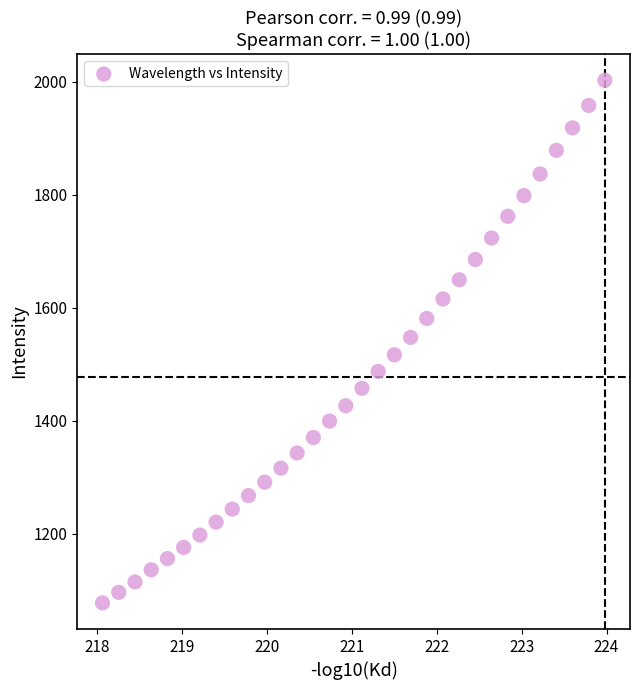

What is the range of Y values (max minus min)?

925.3